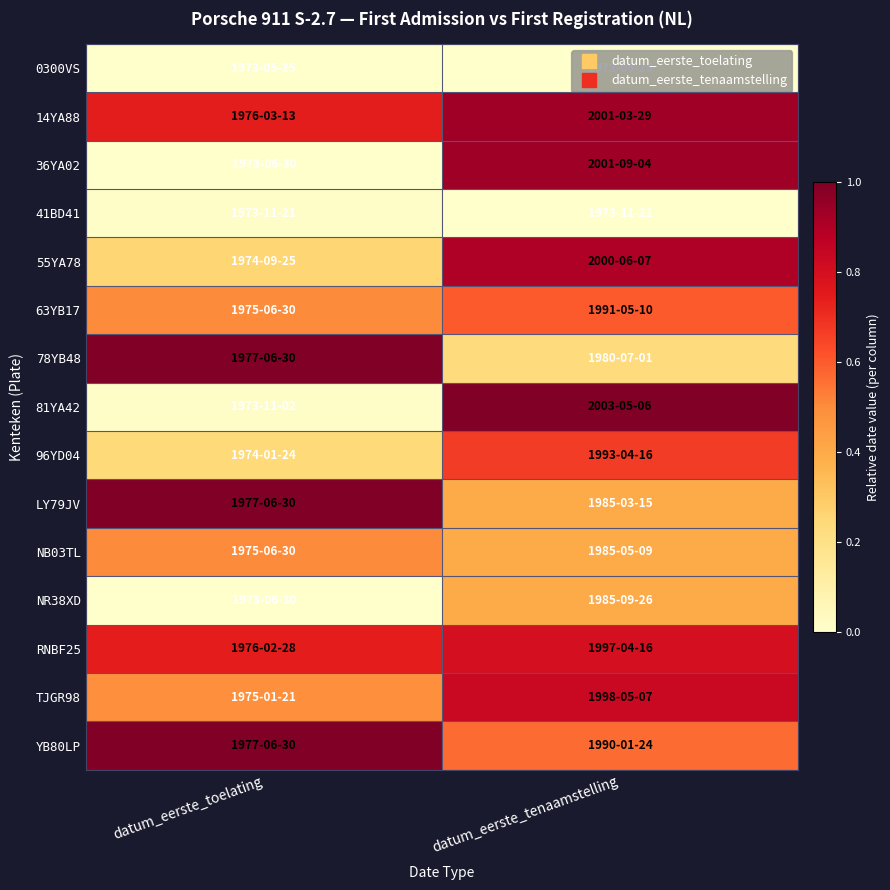

Between datum_eerste_tenaamstelling and datum_eerste_toelating, which is larger?

datum_eerste_tenaamstelling